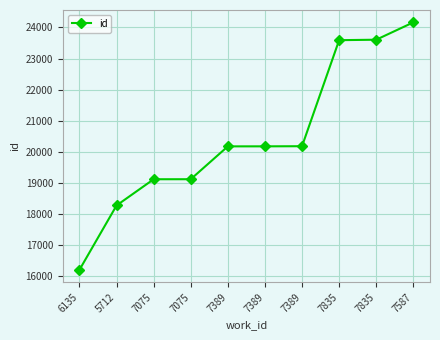

What is the sum of the values at 7389 and 7075?

39279